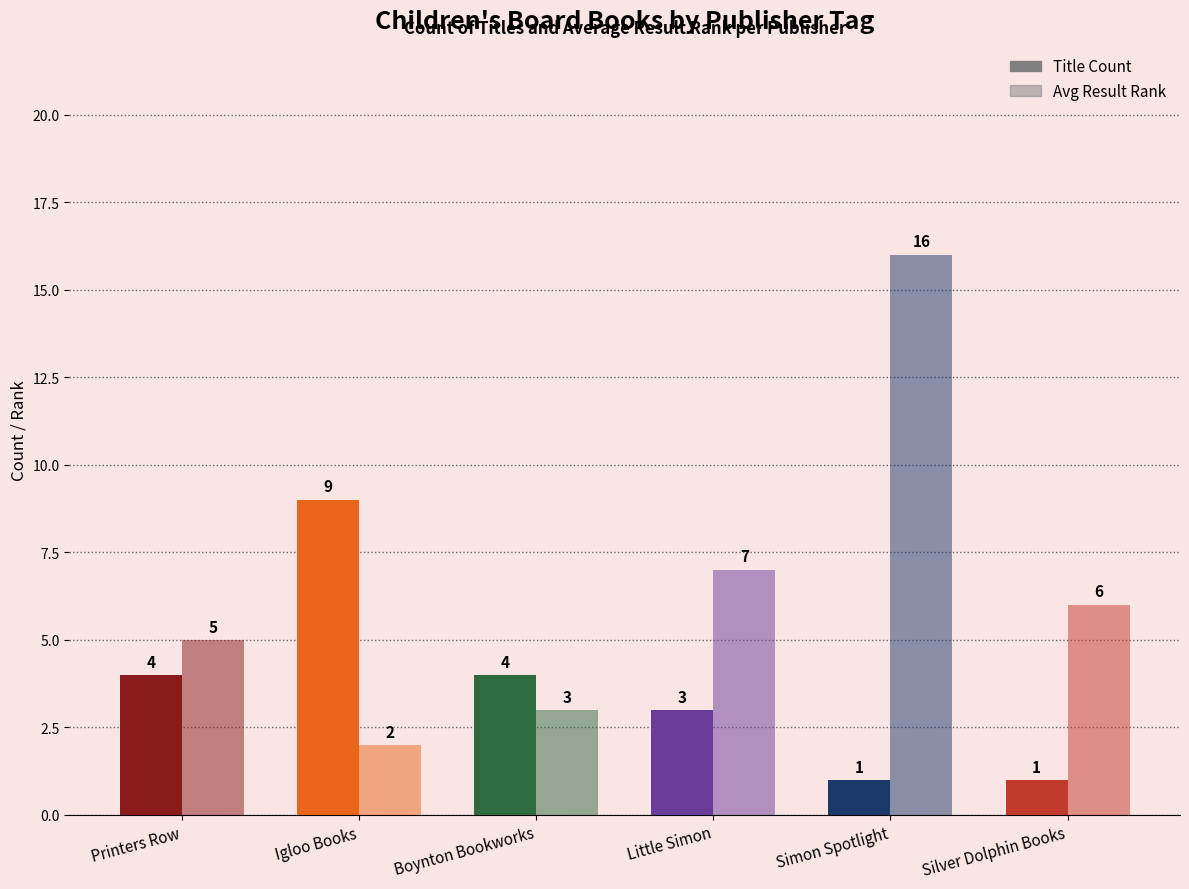

Does the chart contain any negative values?

No